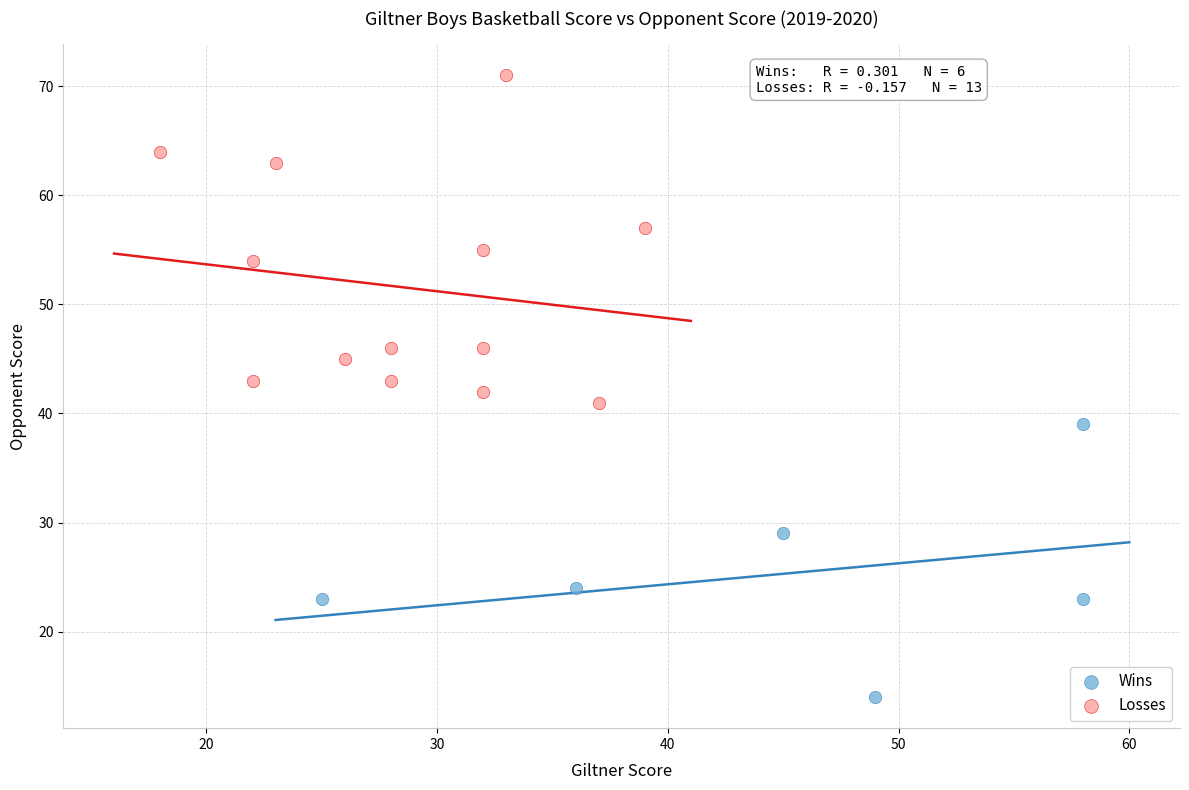

Which series contains the lowest Y value?

Wins